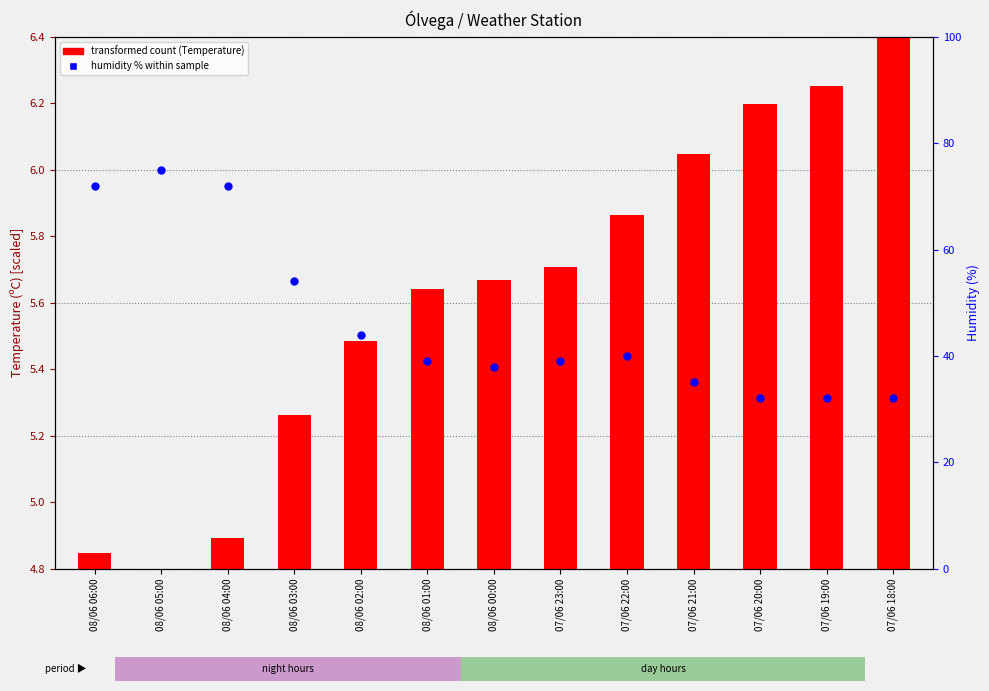

Approximately how many times larger is the value at 07/06 20:00 compared to 07/06 18:00?

1.0